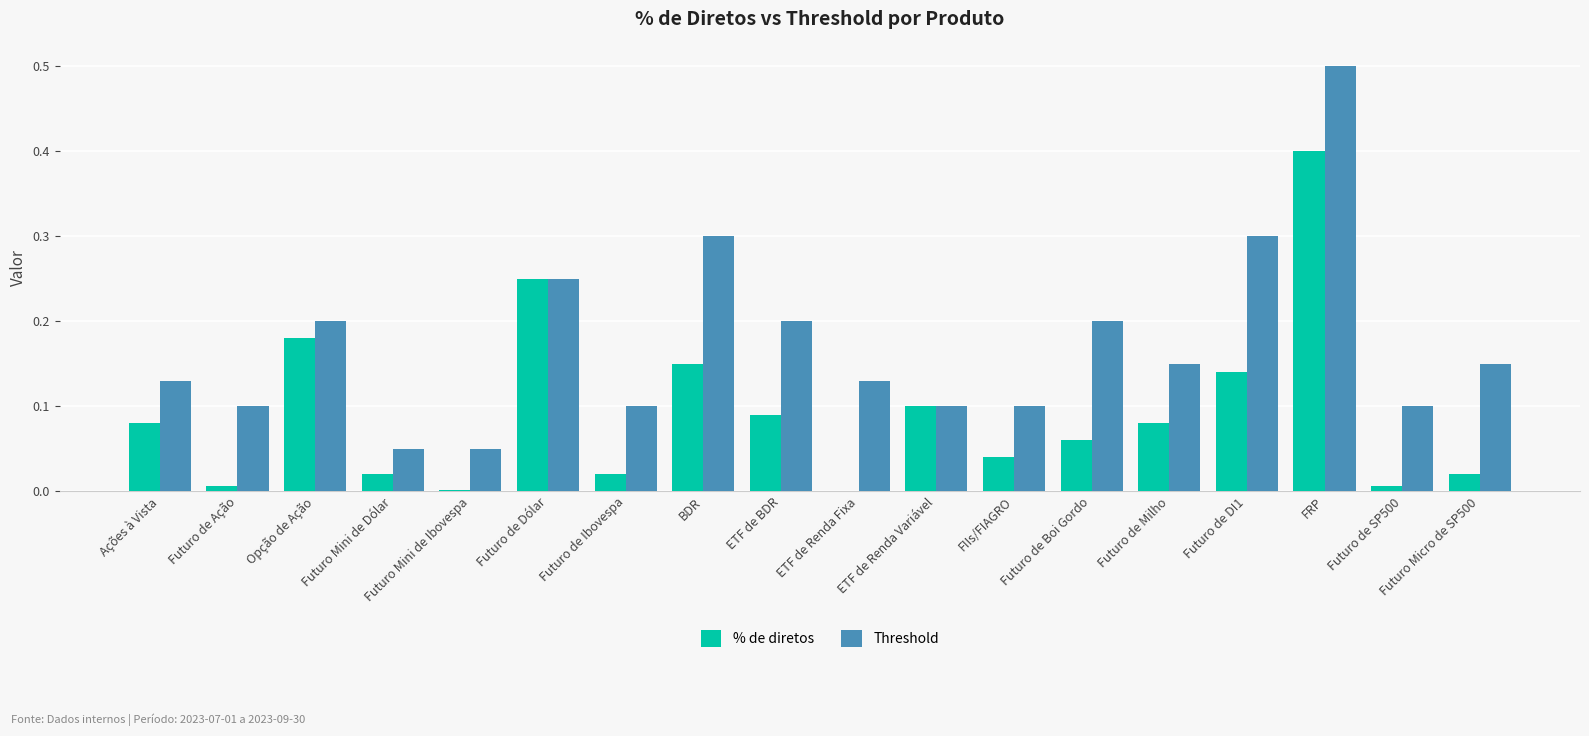

True or false: % de diretos has a value of 0.0 at Futuro de Ibovespa.

True